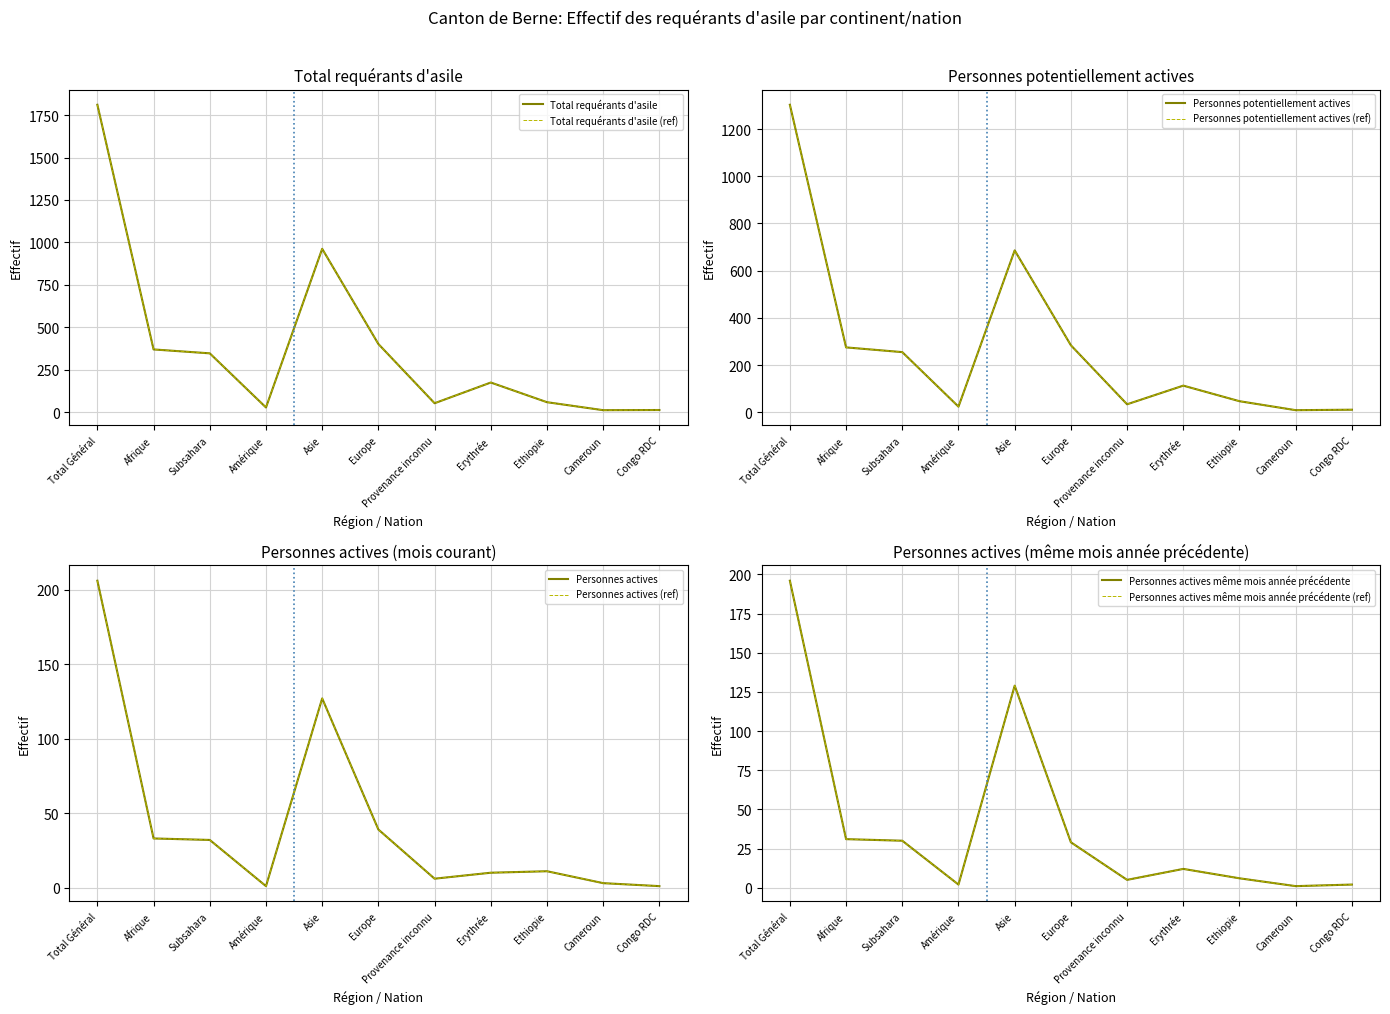

Which series changed the most between Total Général and Asie?

Total requérants d'asile